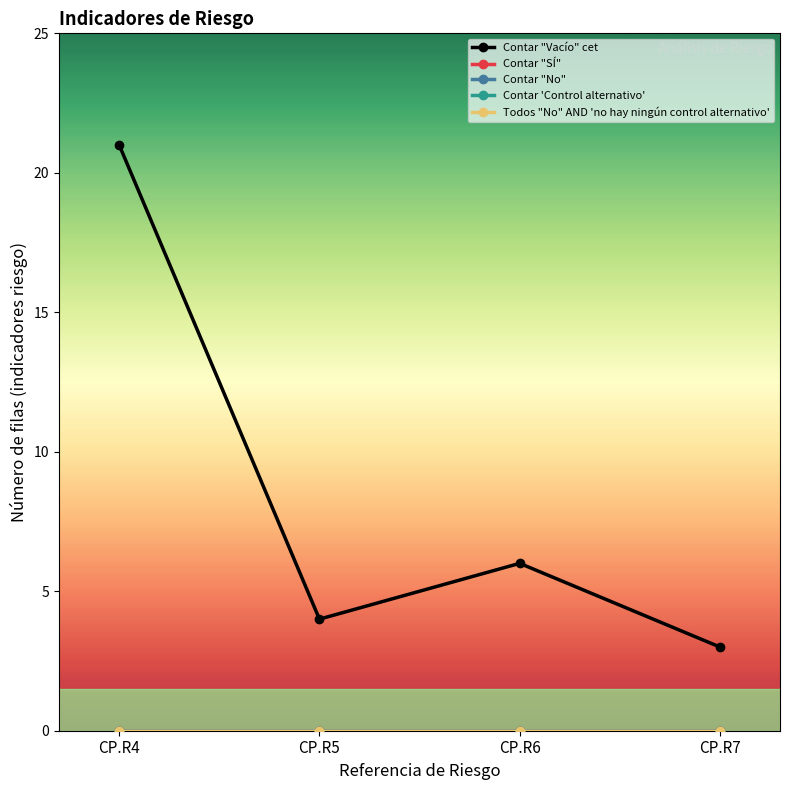

True or false: Contar "SÍ" and Contar "Vacío" cet intersect in this chart.

False